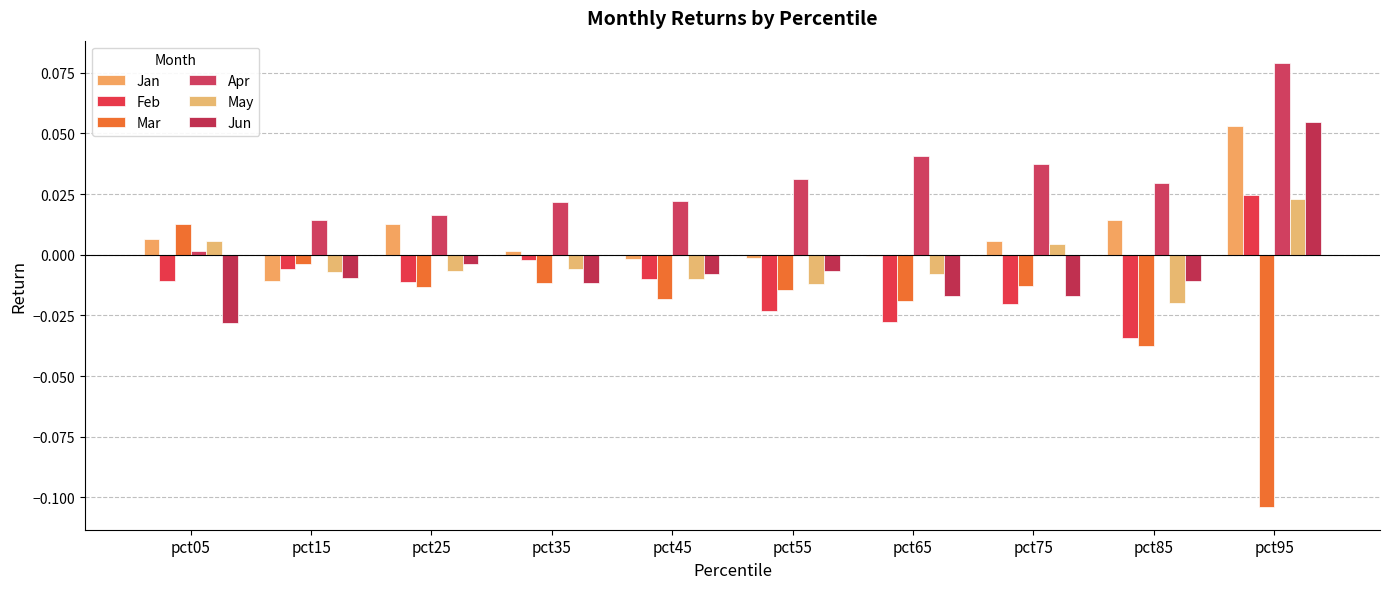

Is the value of May at pct35 greater than the value of Apr at pct25?

No